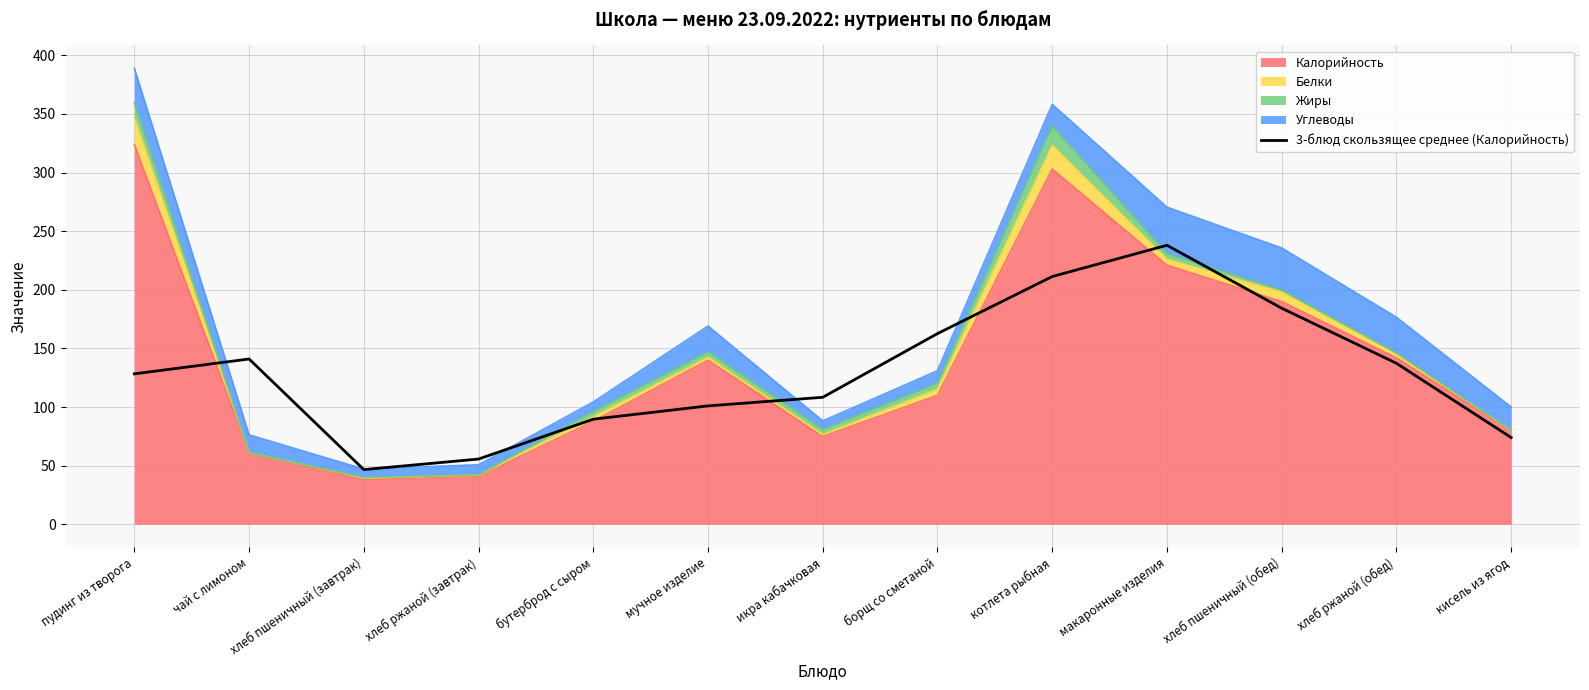

True or false: there are more than 0 points higher than both neighbors.

True